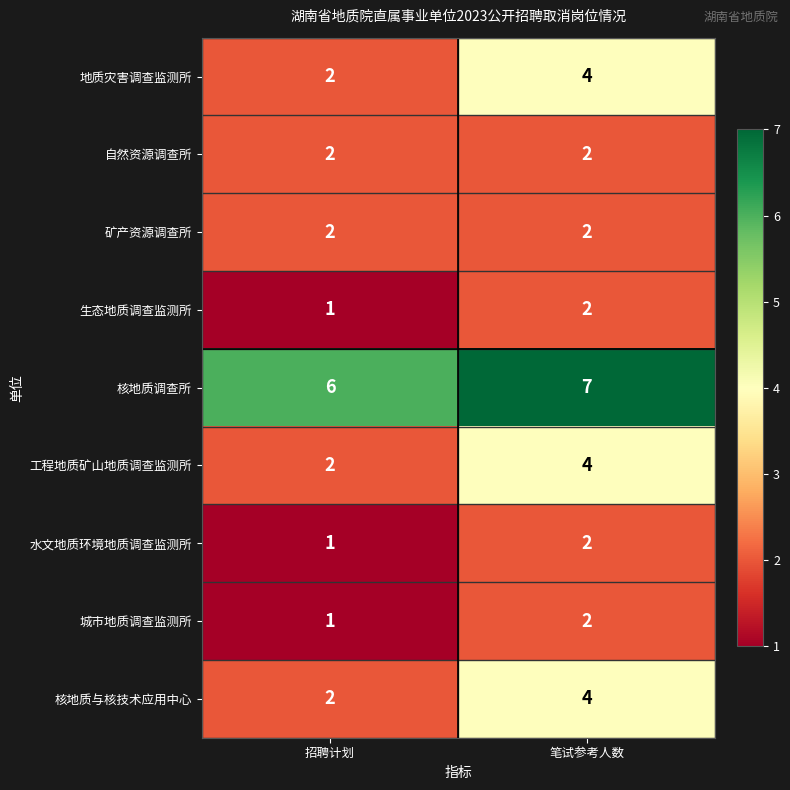

At which label is 城市地质调查监测所 closest to 1?

招聘计划